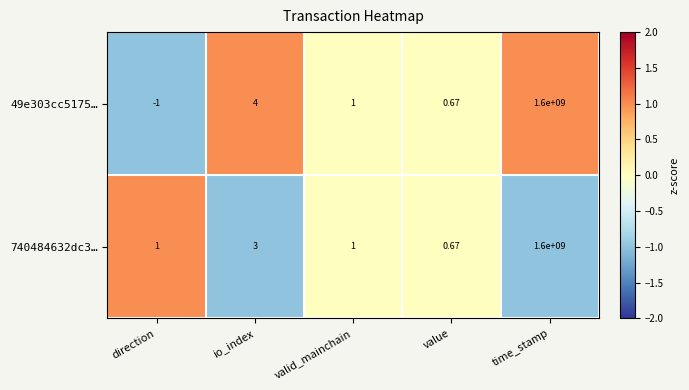

Rank the categories by 49e303cc5175… value from lowest to highest.

direction, value, valid_mainchain, io_index, time_stamp